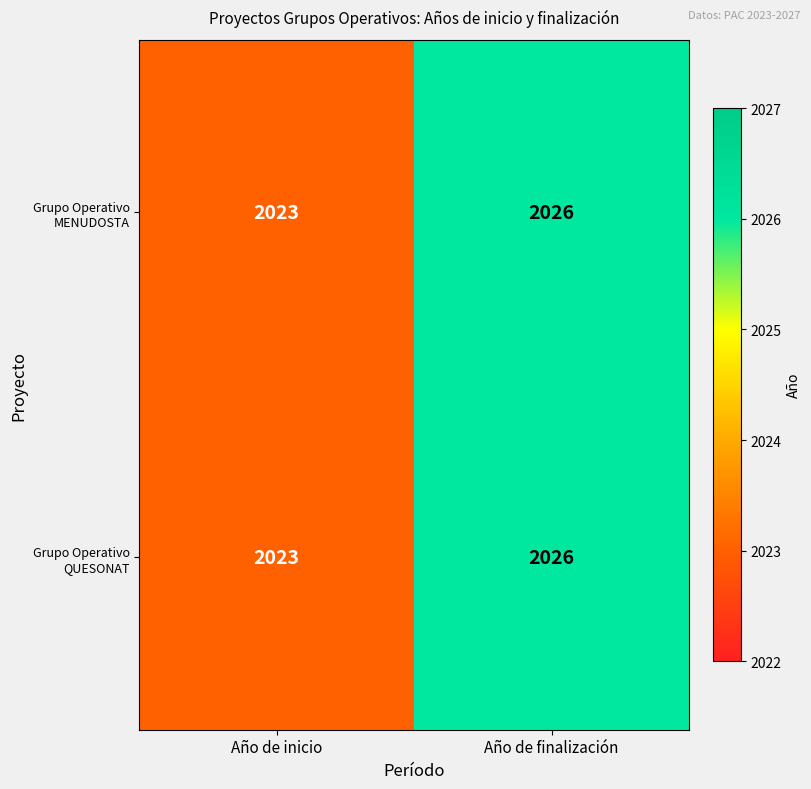

What is the maximum value shown in the chart?

2026